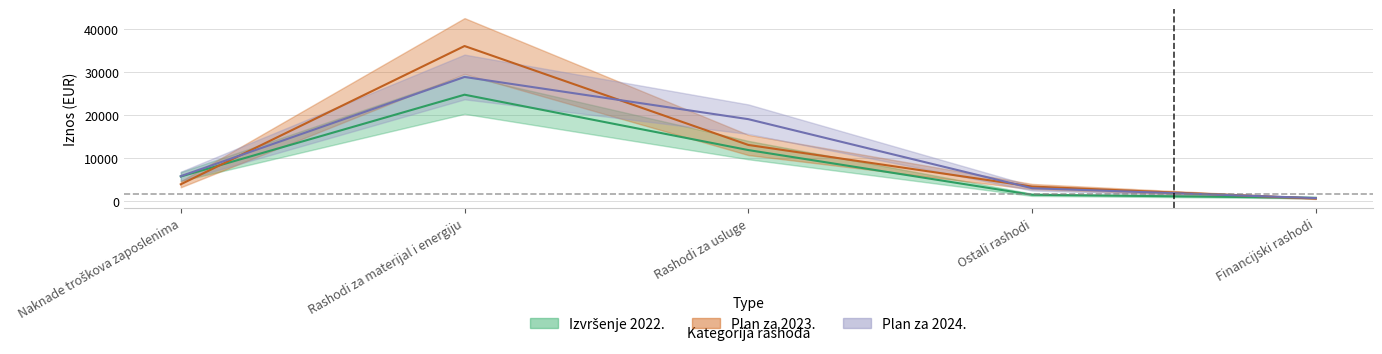

In Izvršenje 2022., how many points are higher than both neighbors (excluding endpoints)?

1